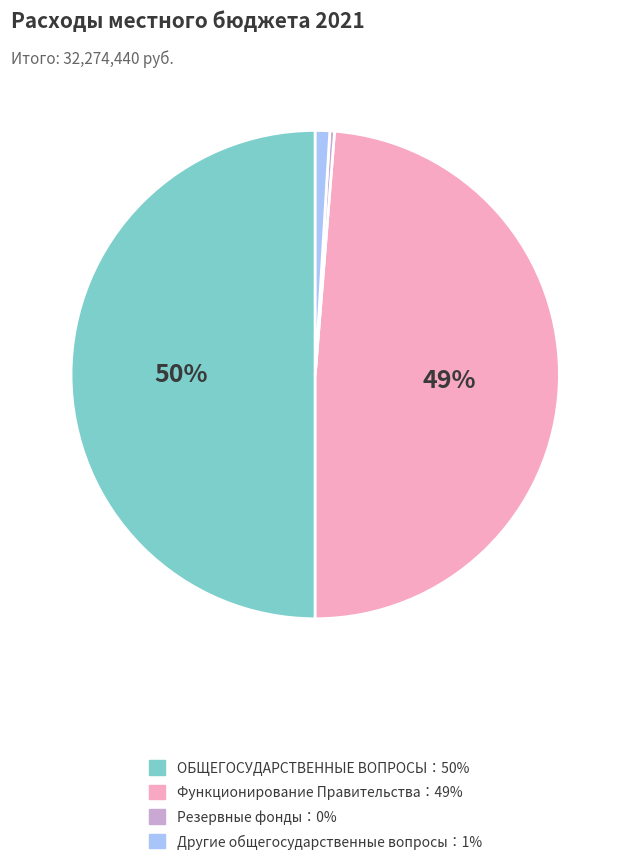

To the nearest percent, what is the average slice percentage?

25%